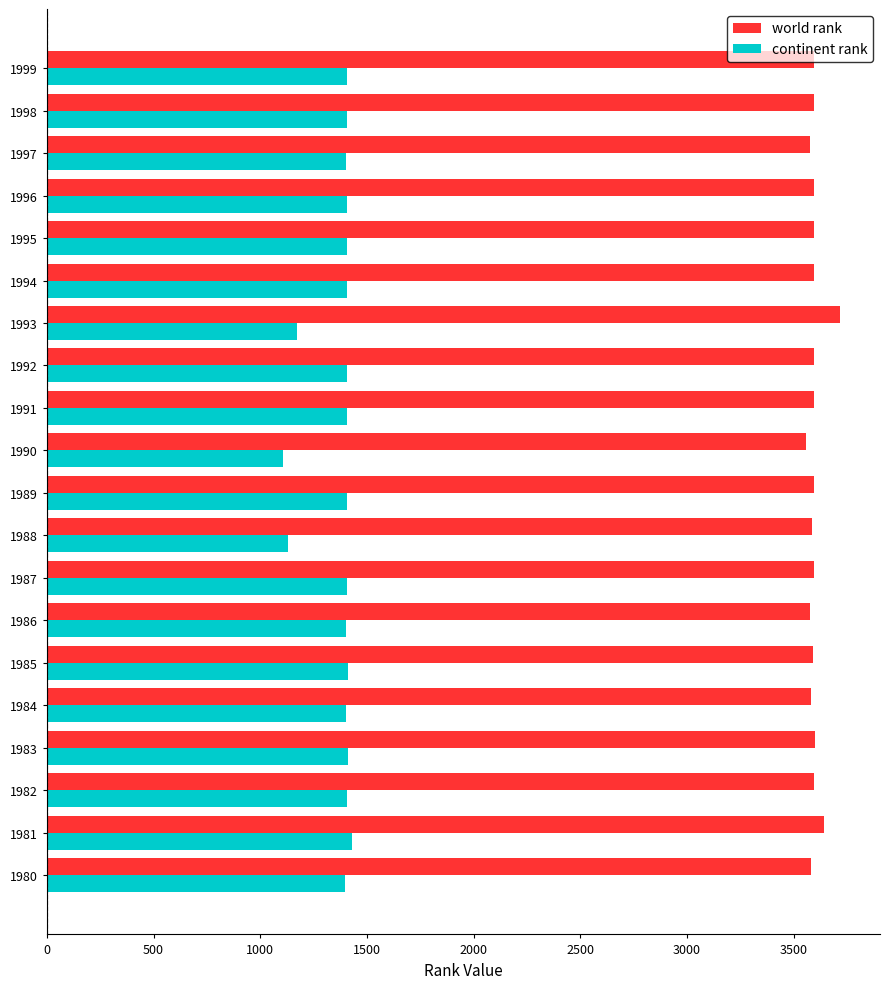

True or false: continent rank has a value of 1407 at 1994.

True